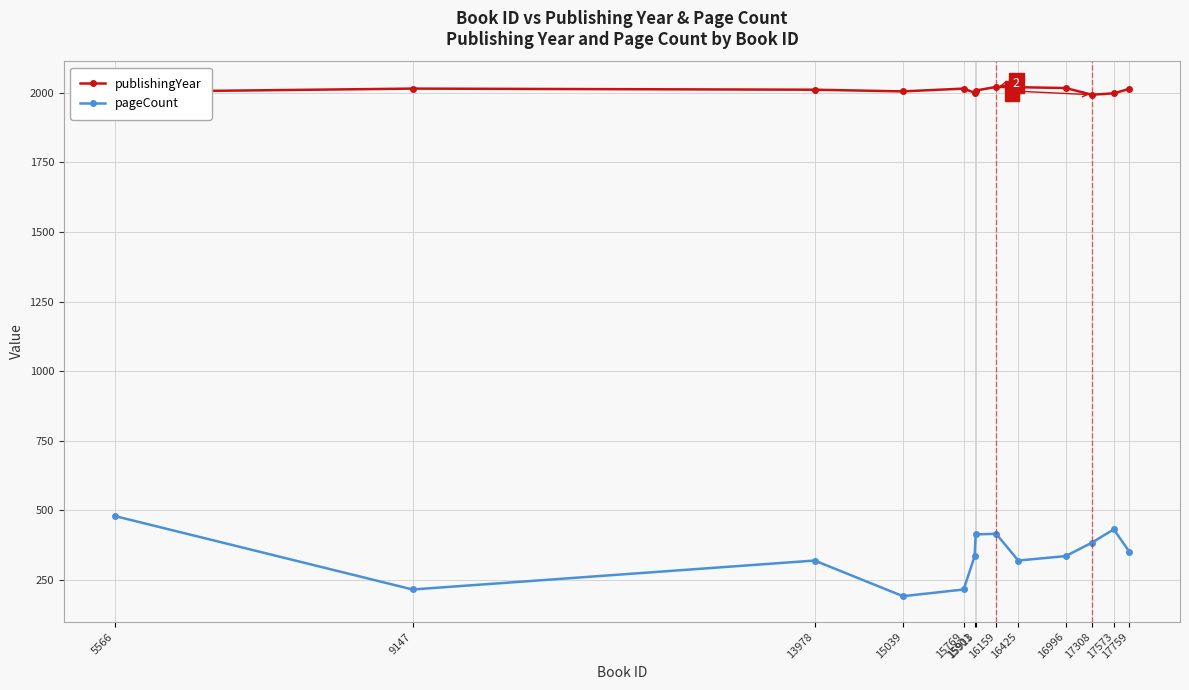

At which category does the chart reach its minimum across all series?

15039